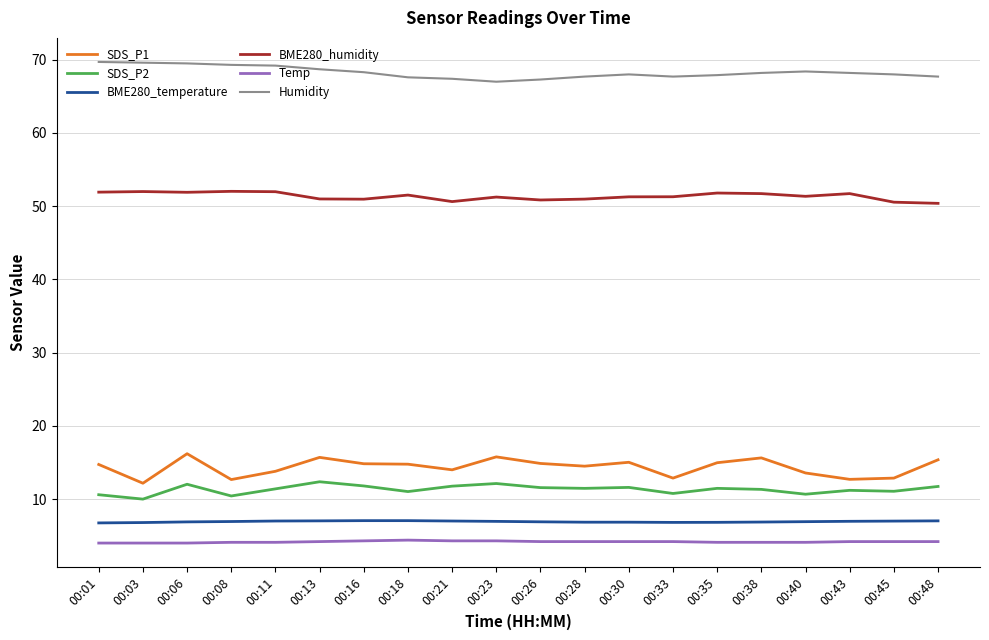

What is the total value across all series at 00:26?

155.7